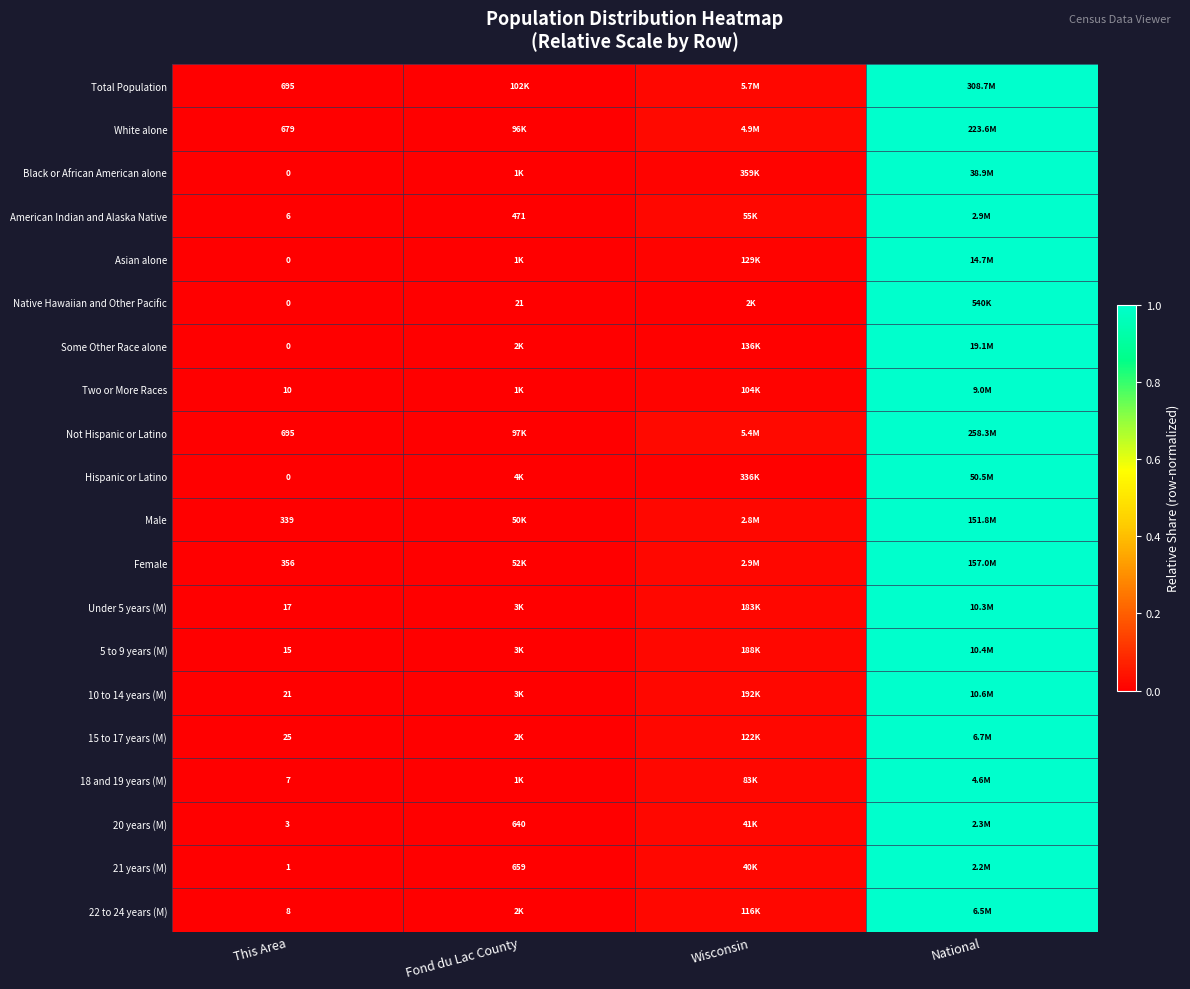

The value of 10 to 14 years (M) at National is 0.7. True or false?

False